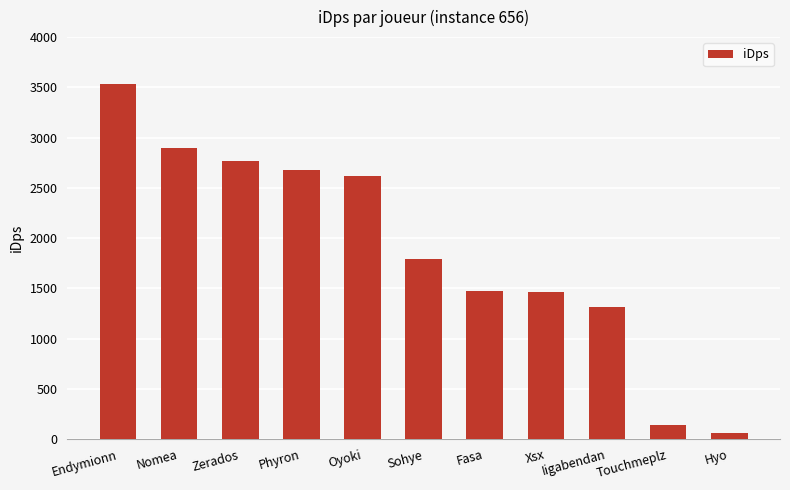

What position from the left is Hyo?

11